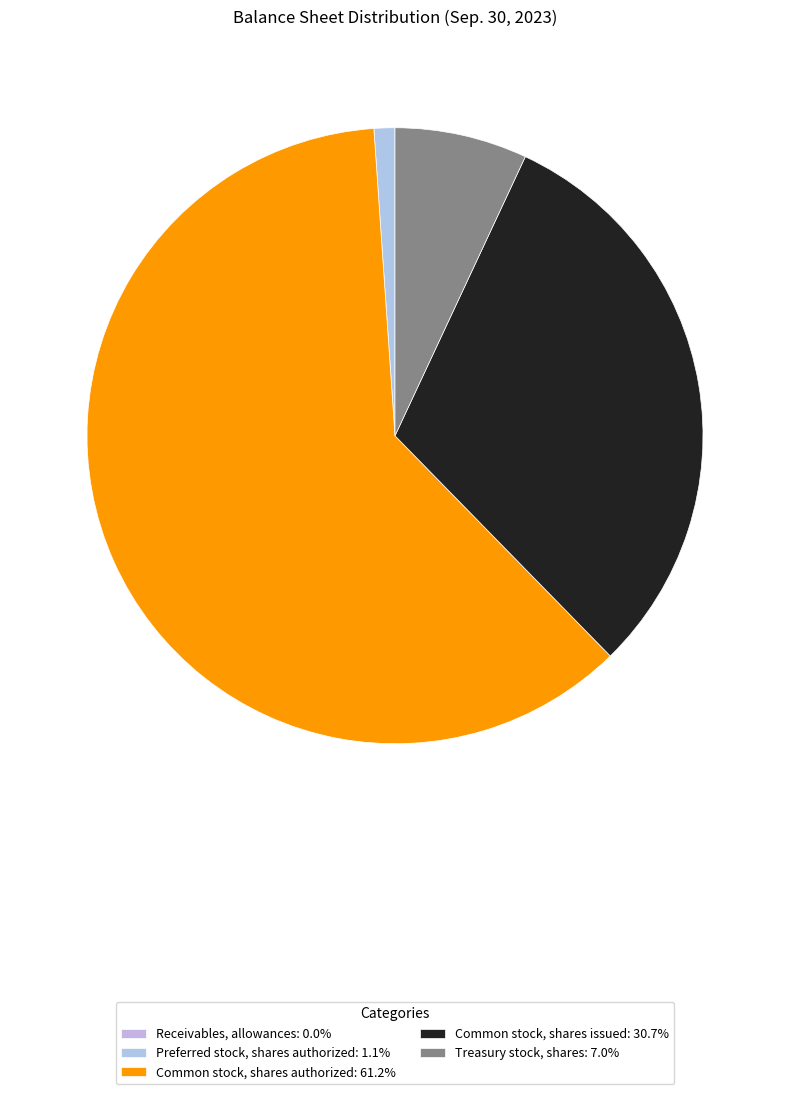

How many segments does this pie chart have?

5